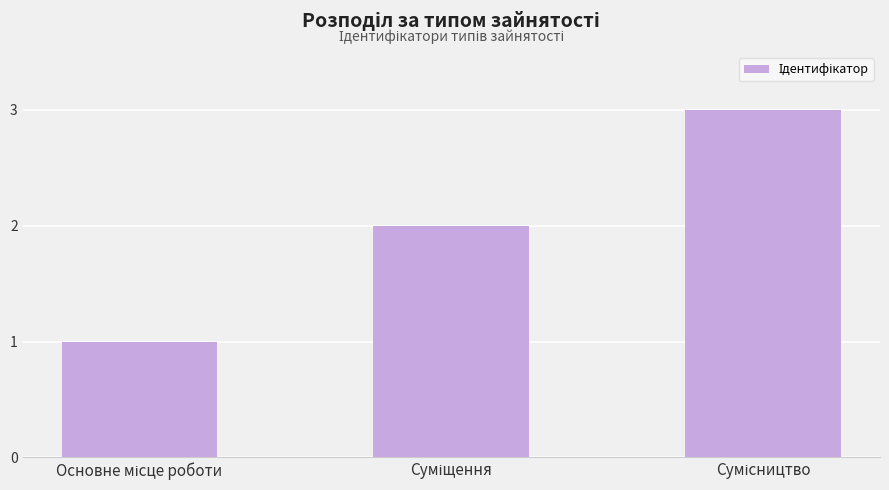

What is the greatest value displayed?

3